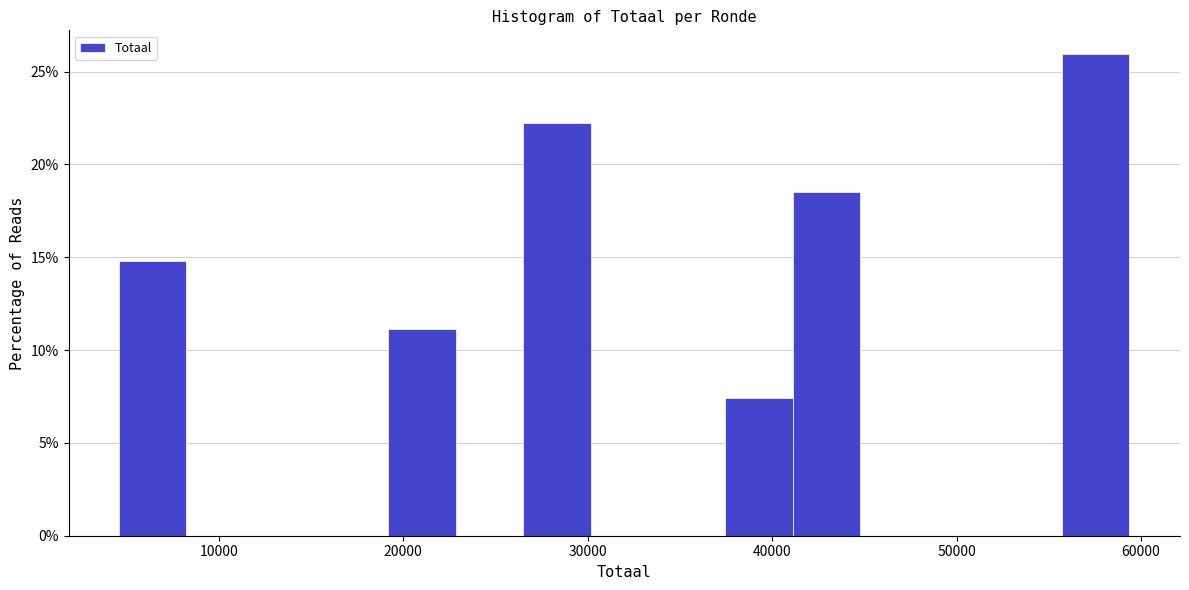

Around what value on the x-axis is the tallest bar? Give the approximate position of its centre, as read against the axis.

58000